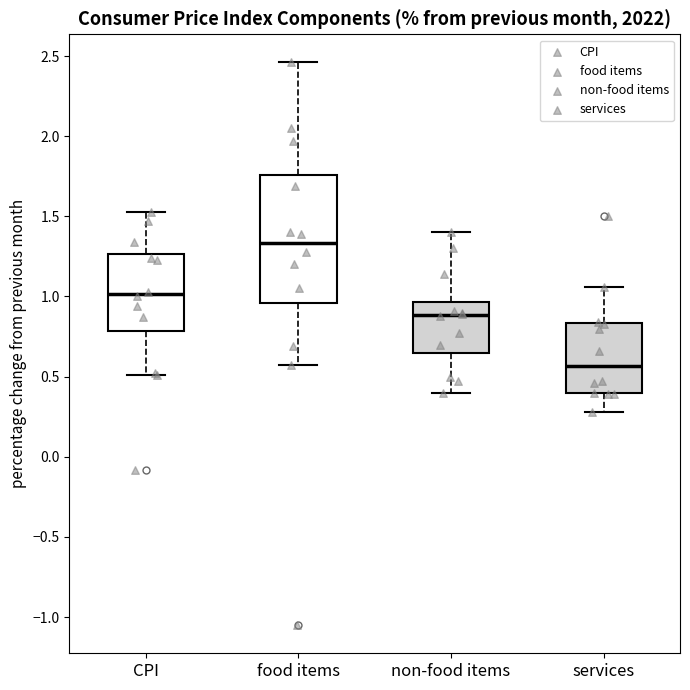

Which box is the tallest, from its lower edge to its upper edge?

food items